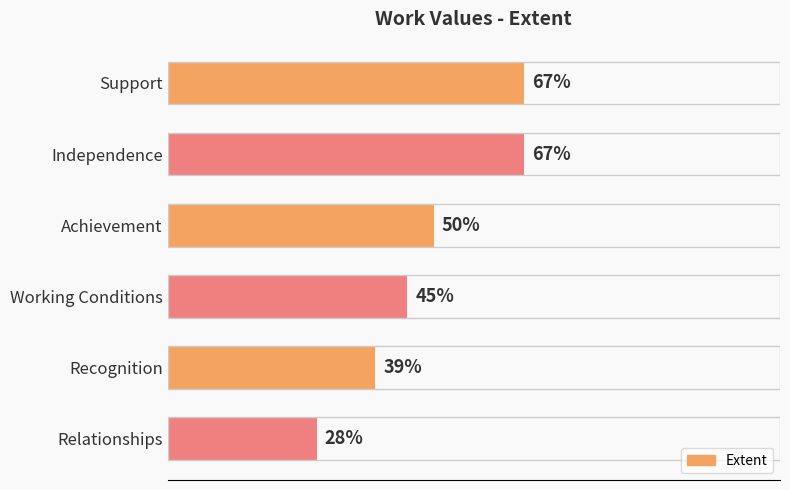

What is the label of the 4th bar from the top?

Working Conditions